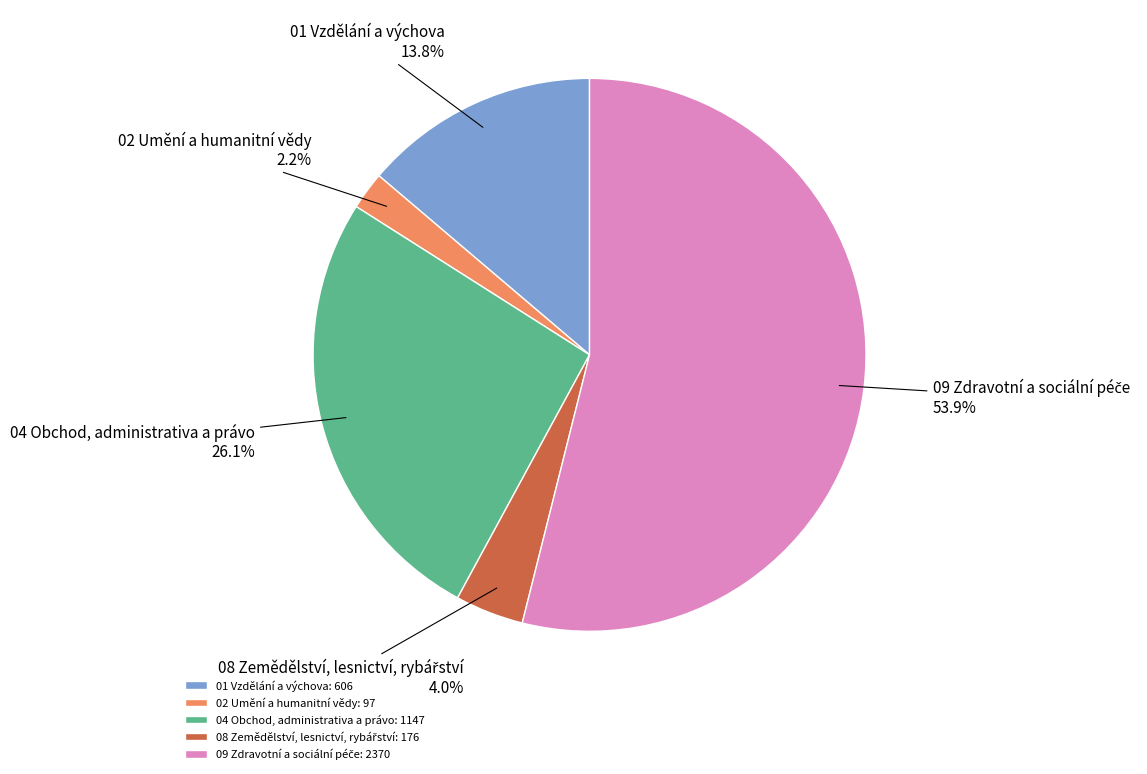

What percentage is NOT represented by 04 Obchod, administrativa a právo?

73.9%